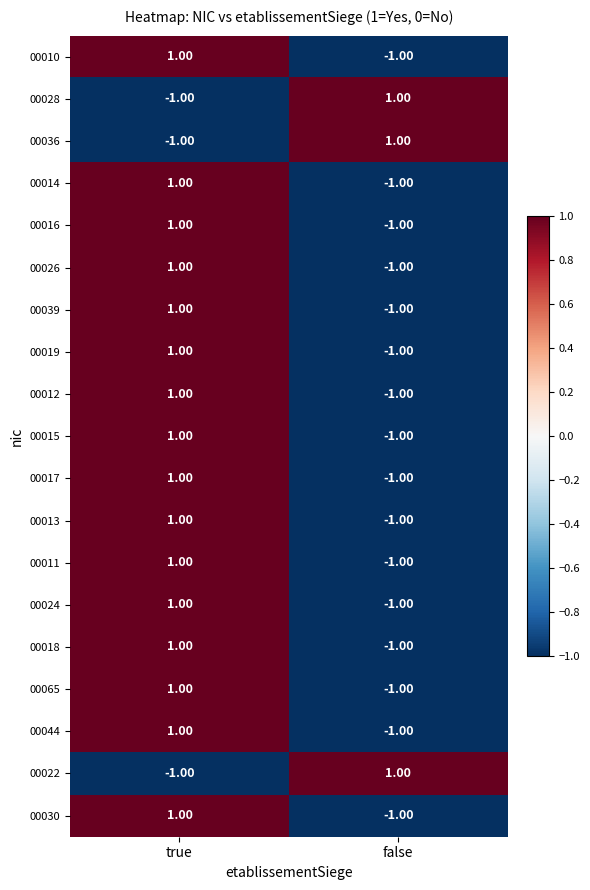

At which label does 00017 reach its minimum?

false